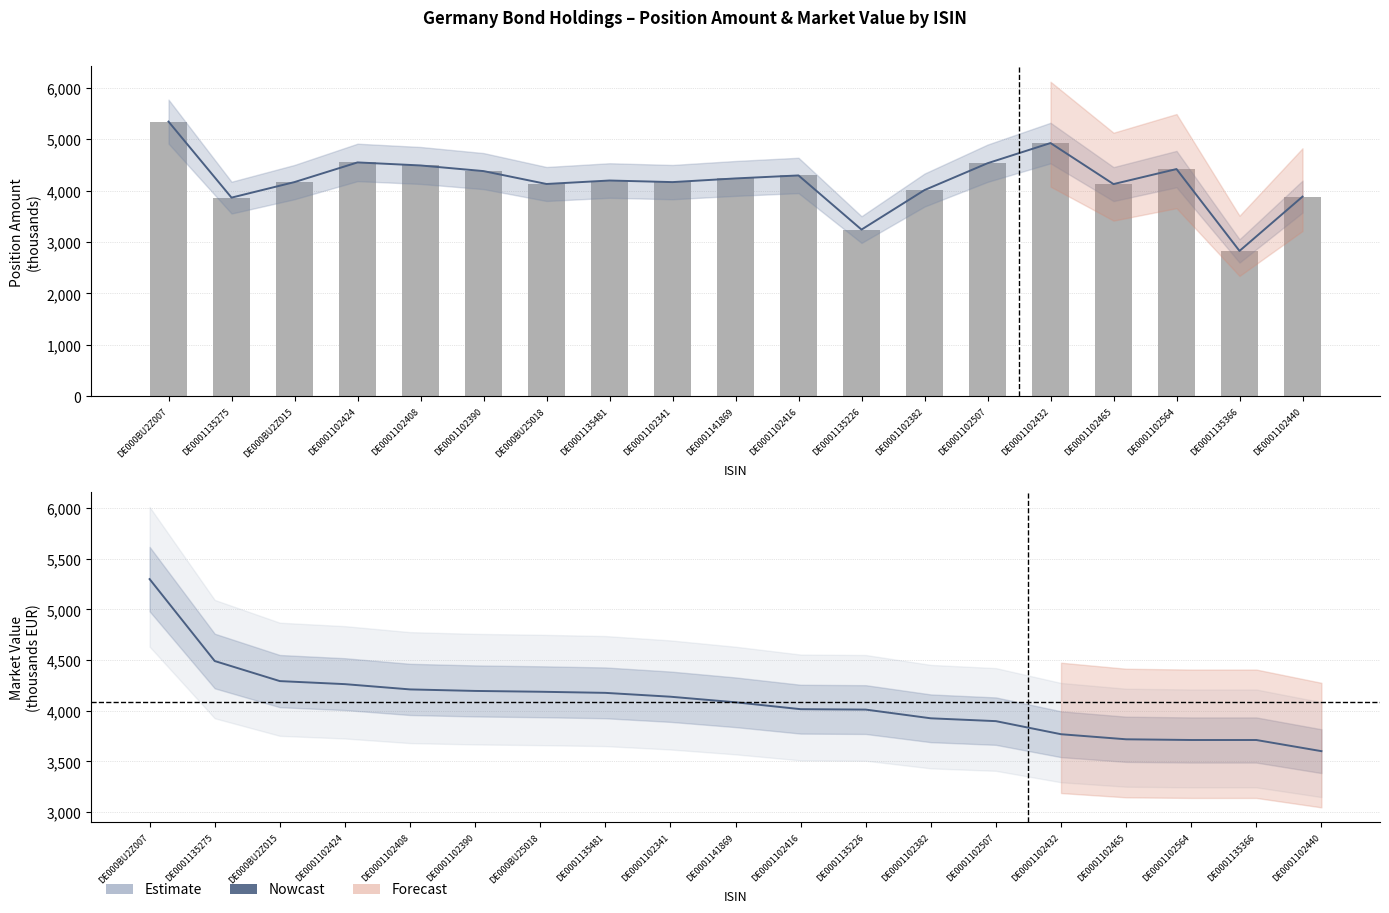

List the labels in order of value, largest first.

DE000BU2Z007, DE0001135275, DE000BU2Z015, DE0001102424, DE0001102408, DE0001102390, DE000BU25018, DE0001135481, DE0001102341, DE0001141869, DE0001102416, DE0001135226, DE0001102382, DE0001102507, DE0001102432, DE0001102465, DE0001102564, DE0001135366, DE0001102440